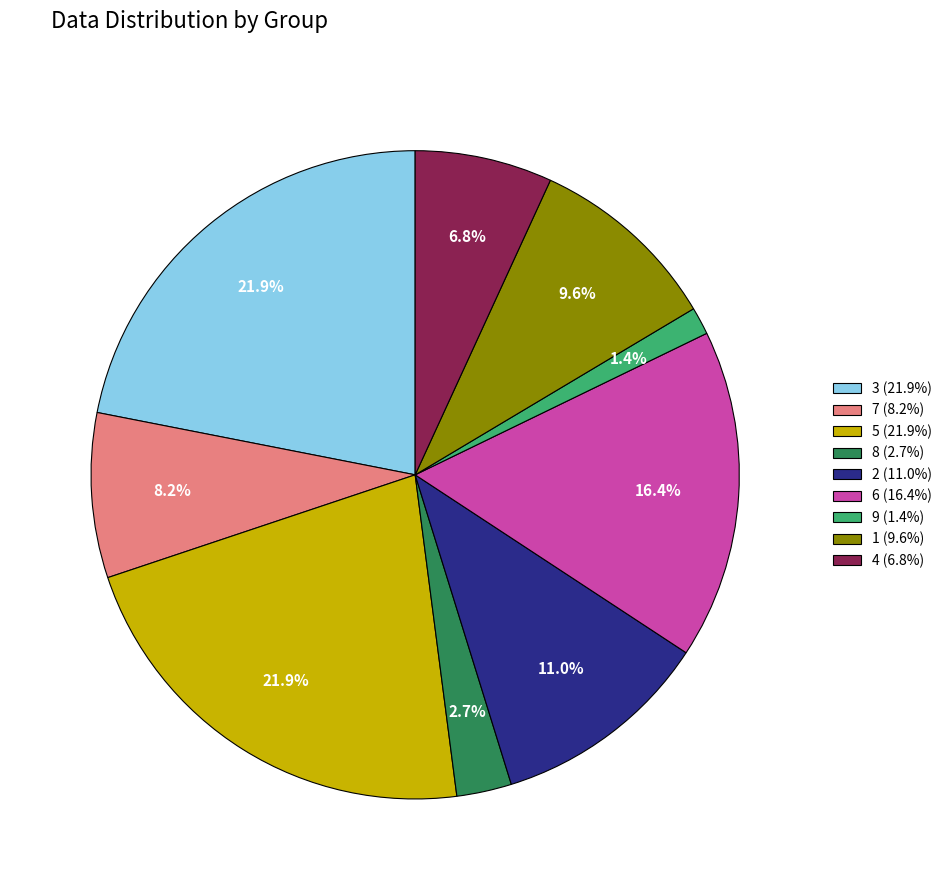

Which slice is the smallest?

9 (1.4%)